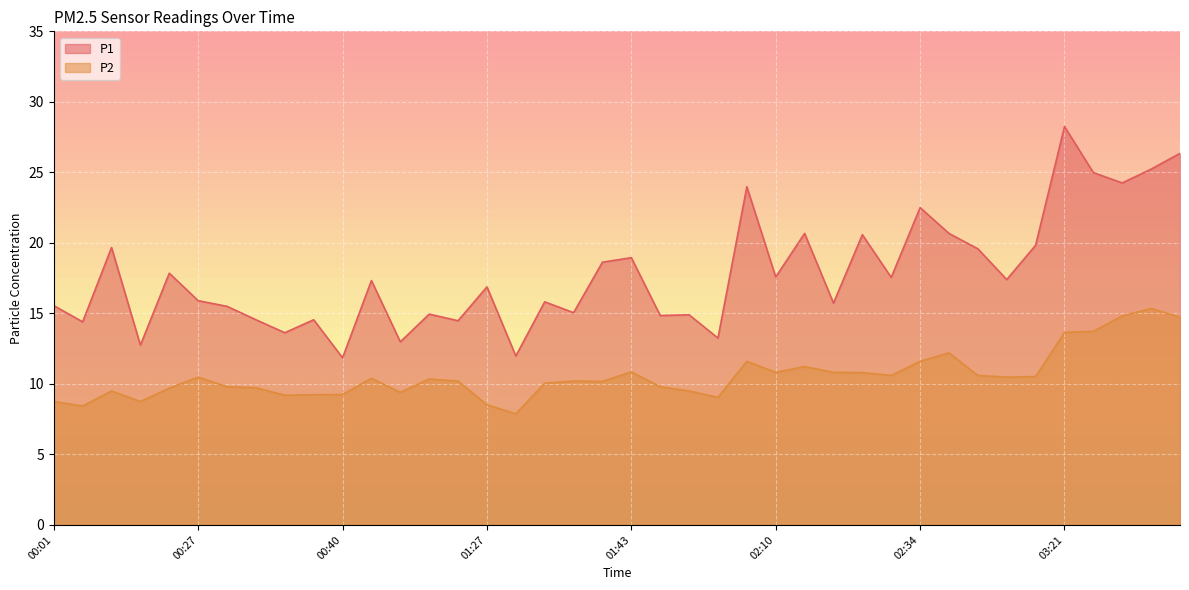

True or false: P1 has more than 1 interior local peaks.

True